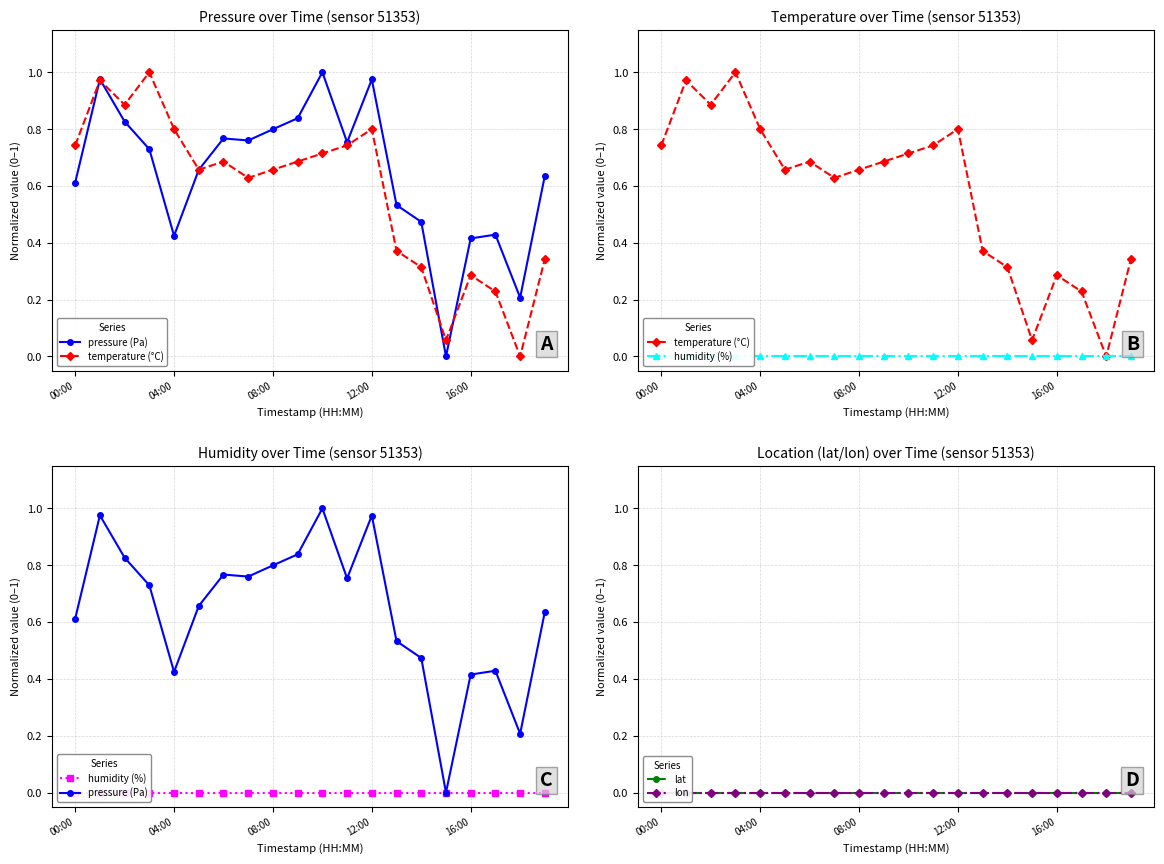

Which series has the largest total across all categories?

pressure (Pa)